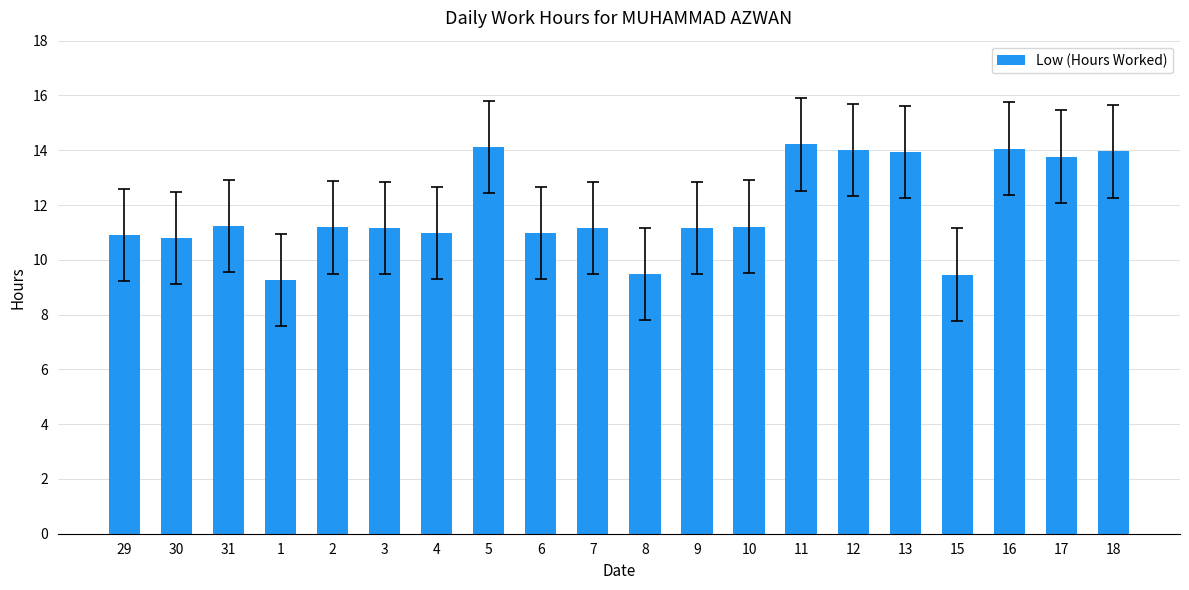

What is the sum of all values?

237.0